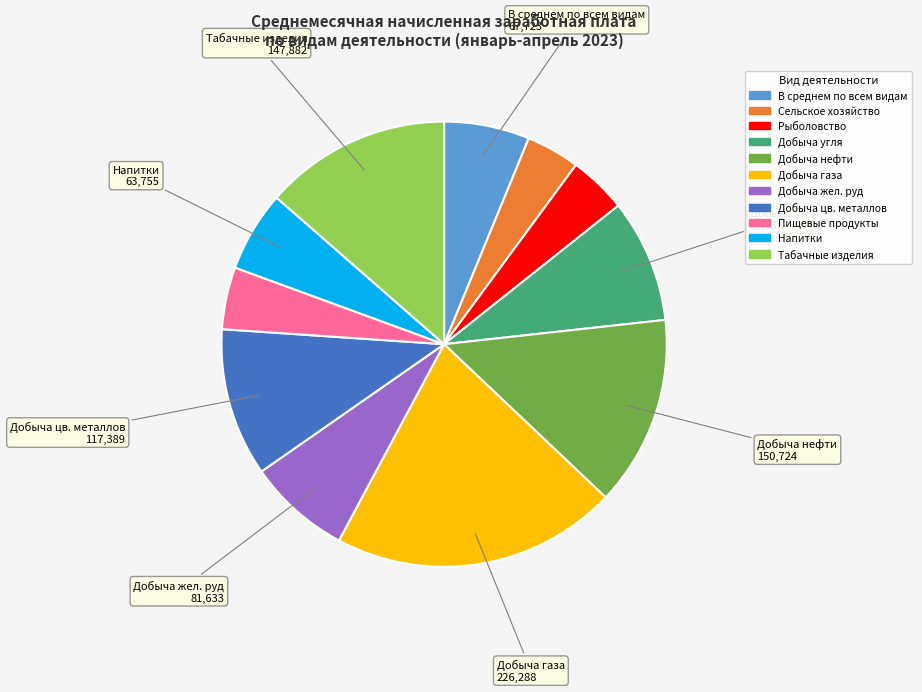

Does any single category account for the majority?

No